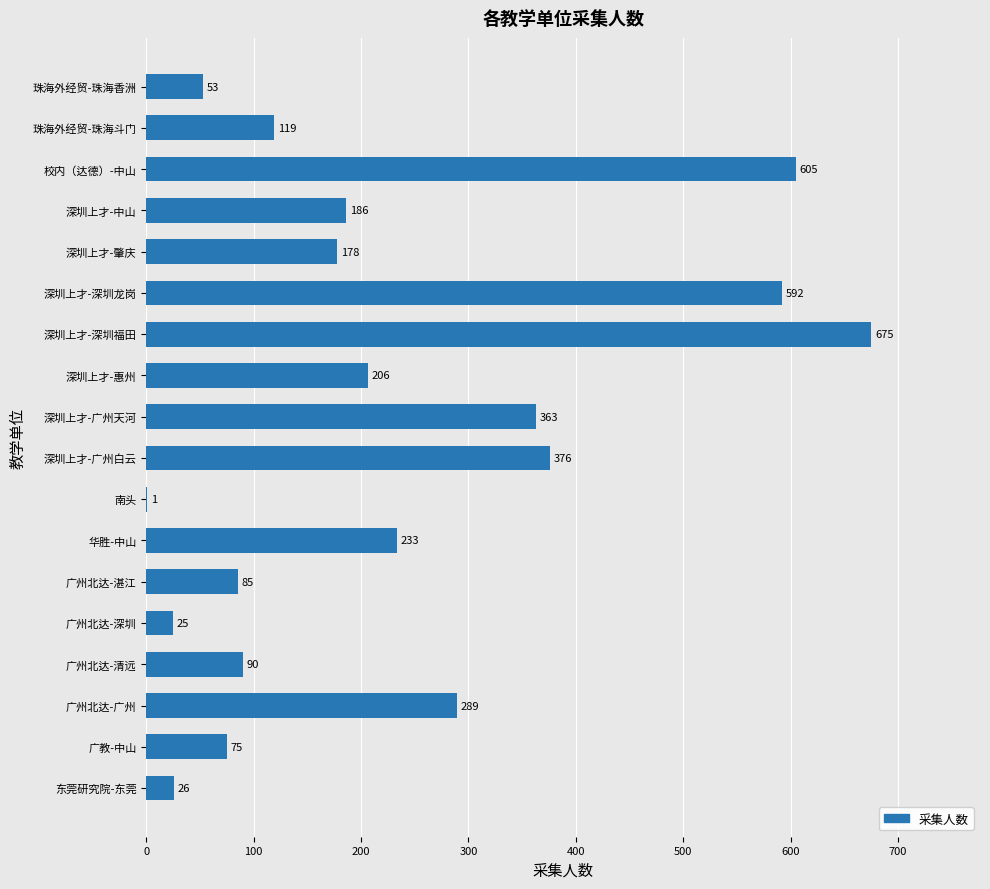

What is the greatest value displayed?

675